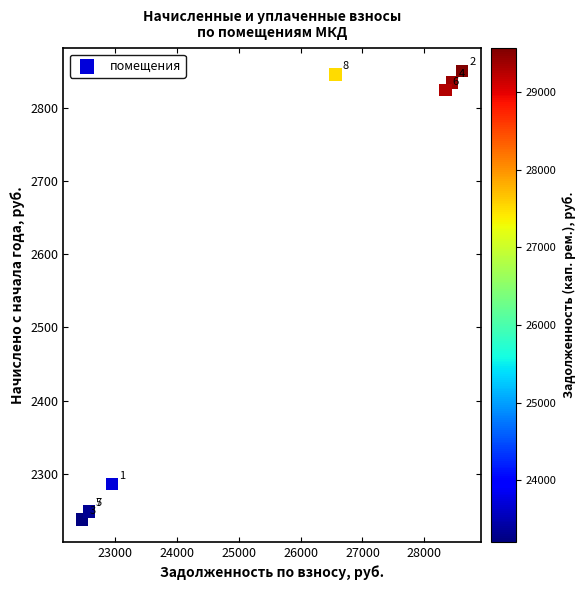

What Y value in the scatter plot is closest to 2544?

2285.7